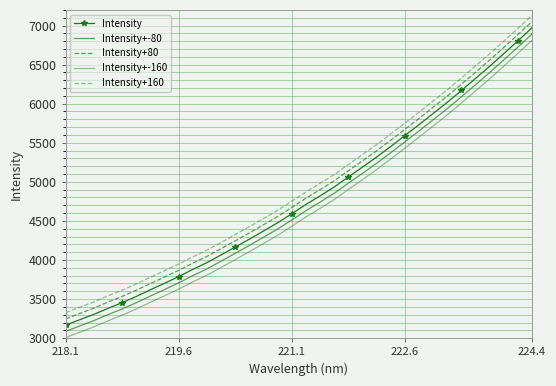

True or false: Intensity+-160 has more than 2 points higher than both neighbors.

False